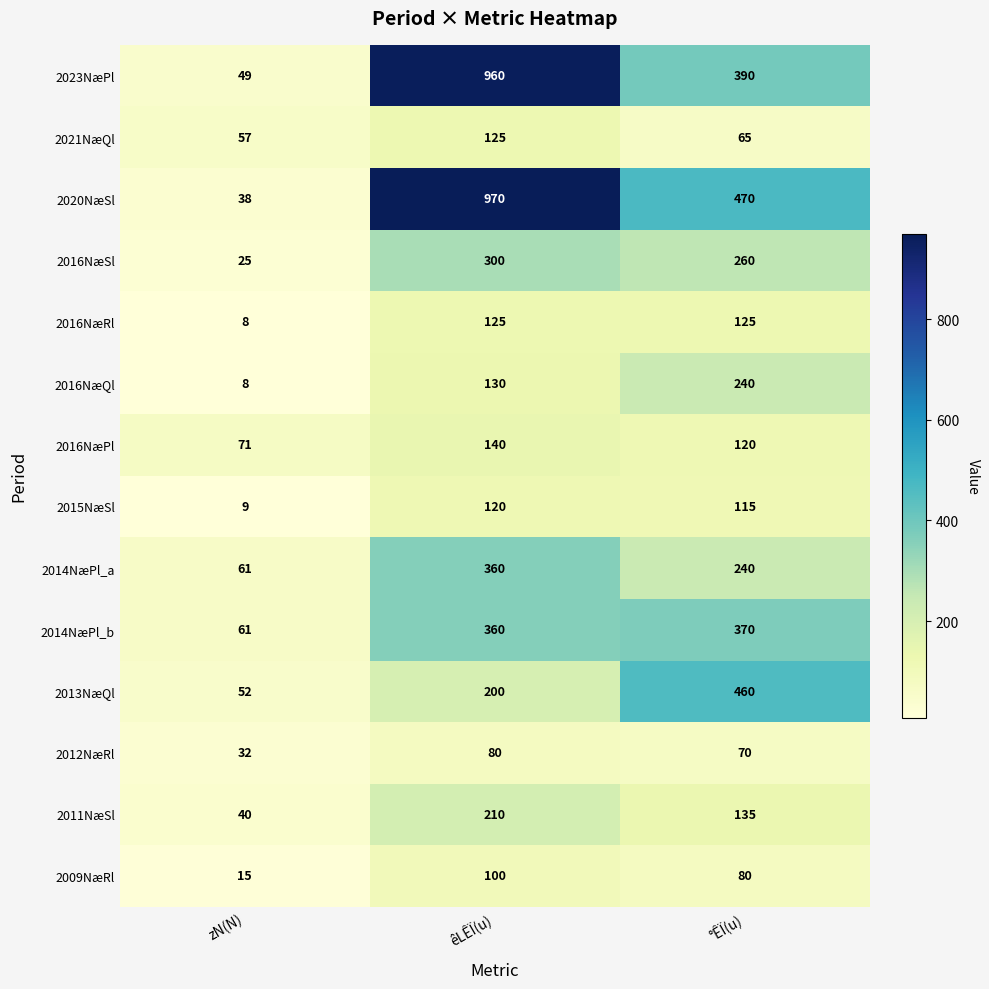

List the labels in order of 2014NæPl_b value, smallest first.

zN(N), êLÊÏ(u), °ÊÏ(u)